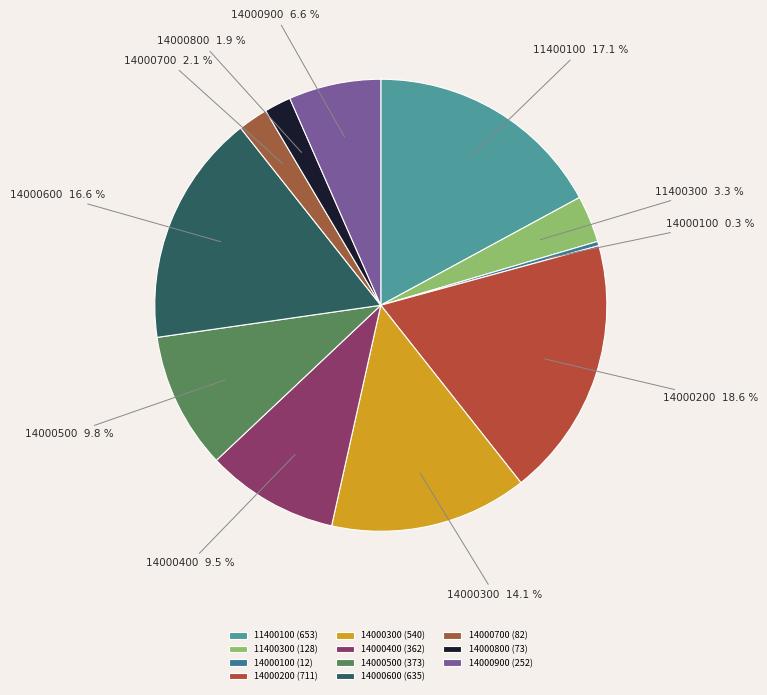

The 11400100 slice represents 17% of the pie. True or false?

True